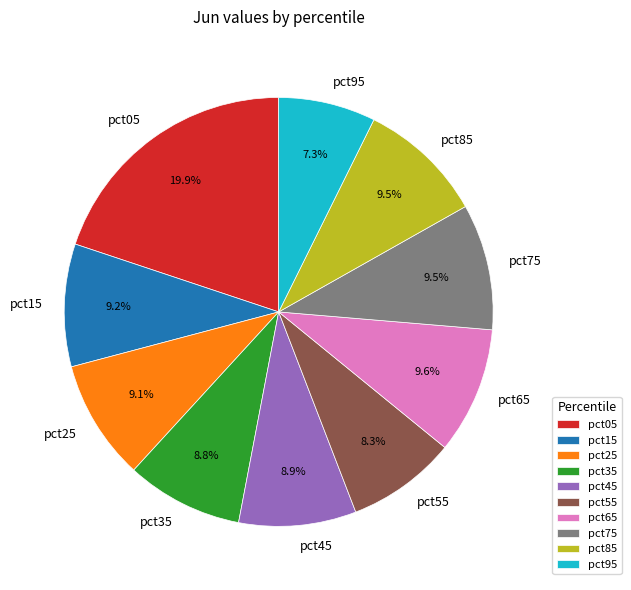

Do pct75 and pct05 together represent more than half of the pie?

No